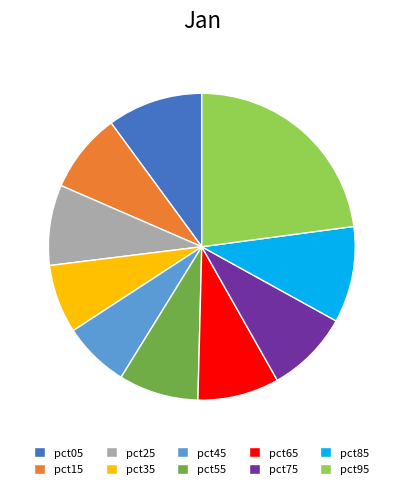

What is the largest slice in the pie chart?

pct95